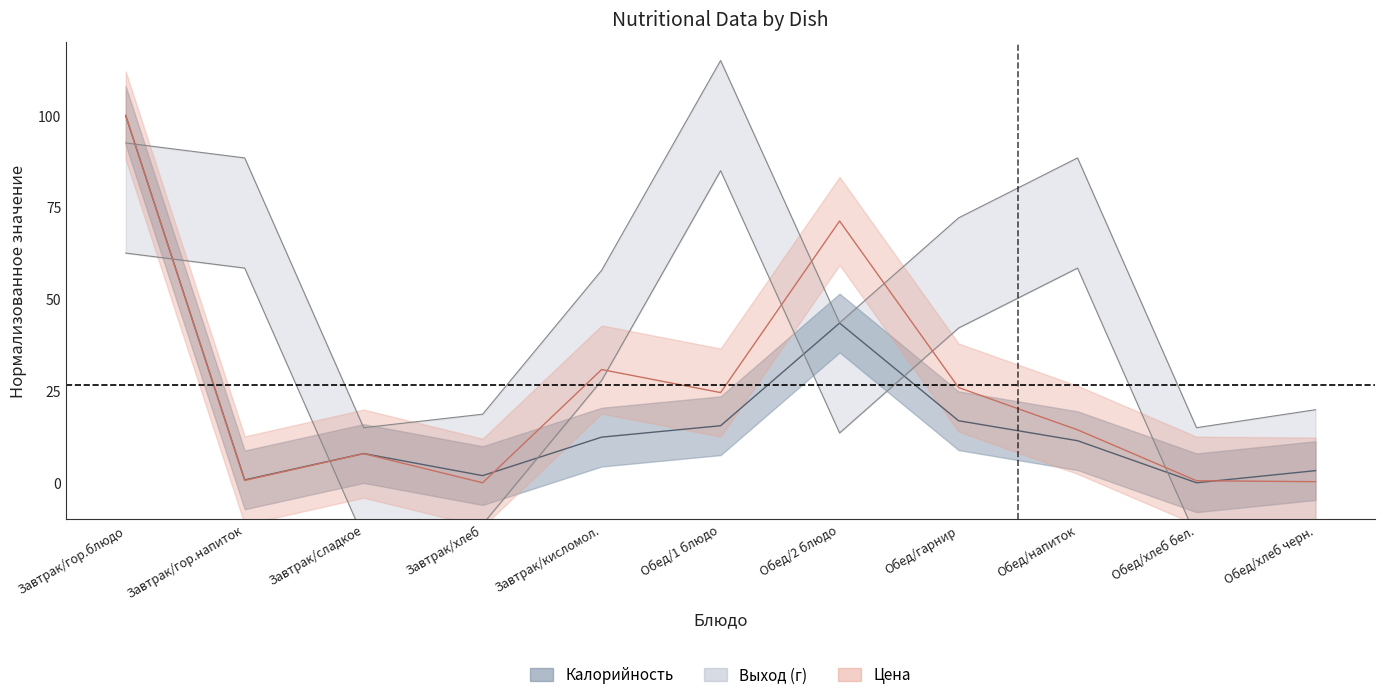

Between Обед/напиток and Обед/хлеб бел., which series saw the biggest shift?

Выход (г)